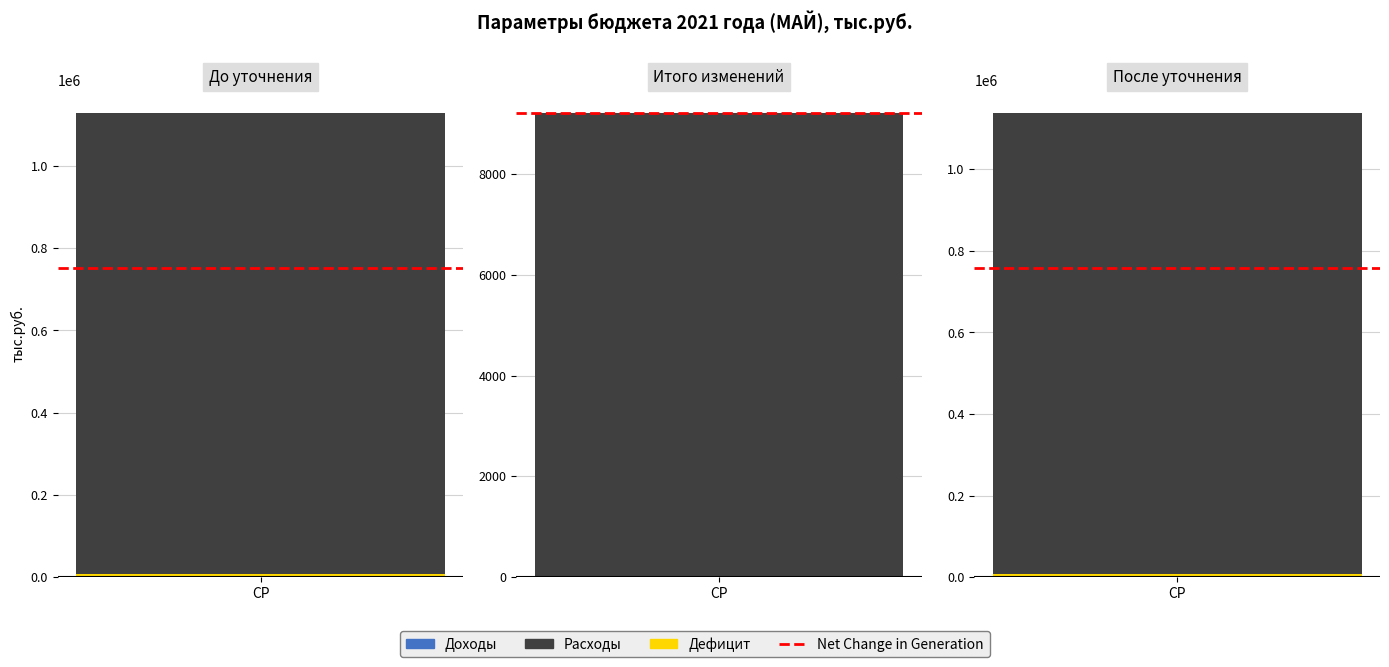

At how many categories does at least one series exceed 798367?

2